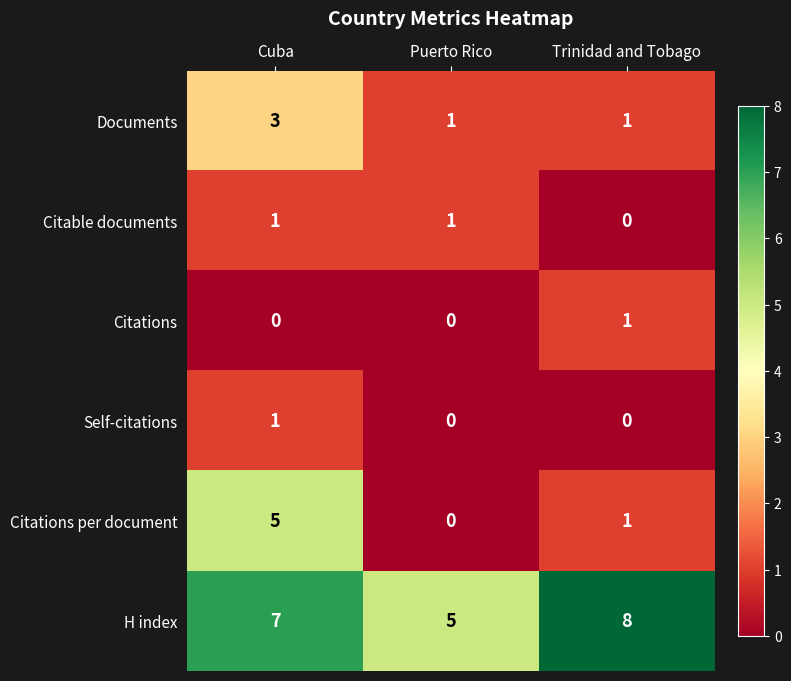

Which category has the highest value in the Citations series?

Trinidad and Tobago